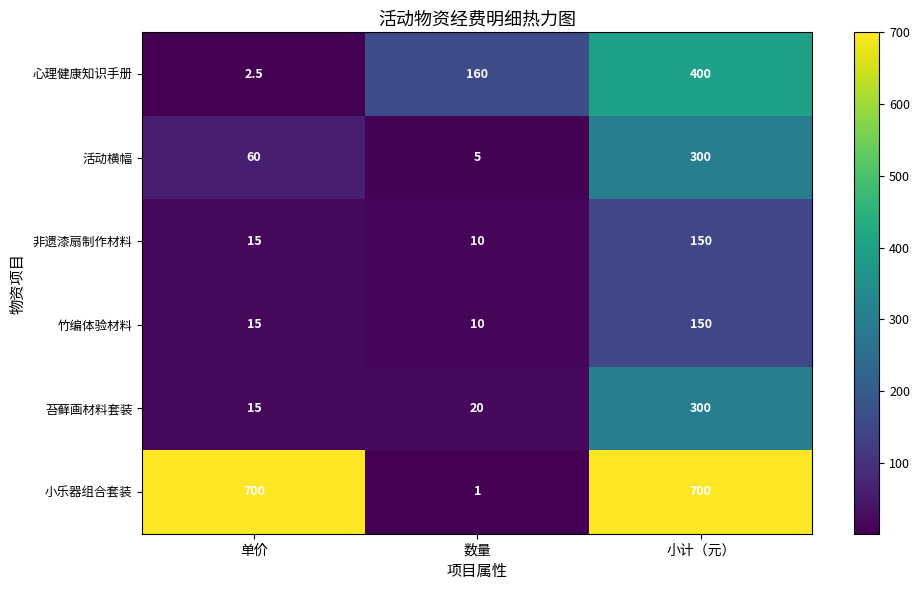

Is it true that 非遗漆扇制作材料 equals 10.0 at 数量?

True